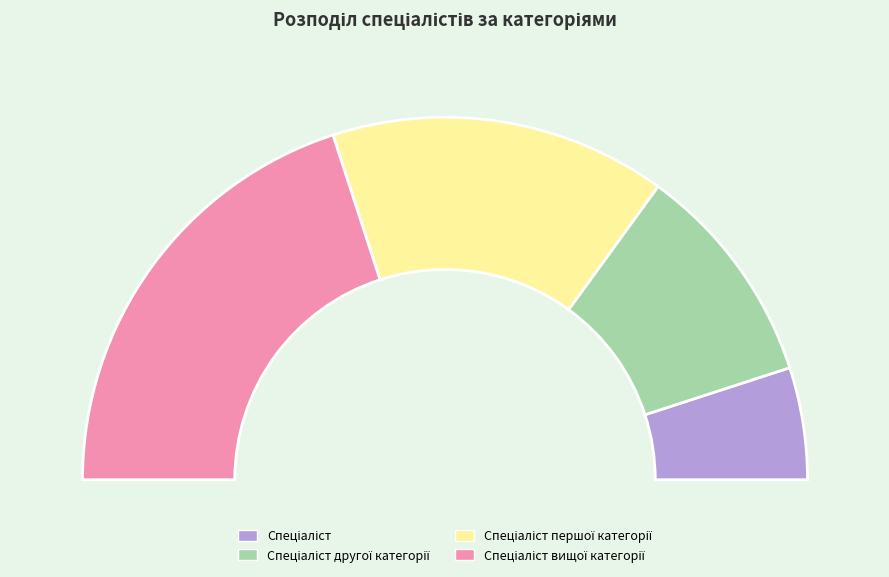

Is it true that Спеціаліст вищої категорії is 28% of the pie?

False